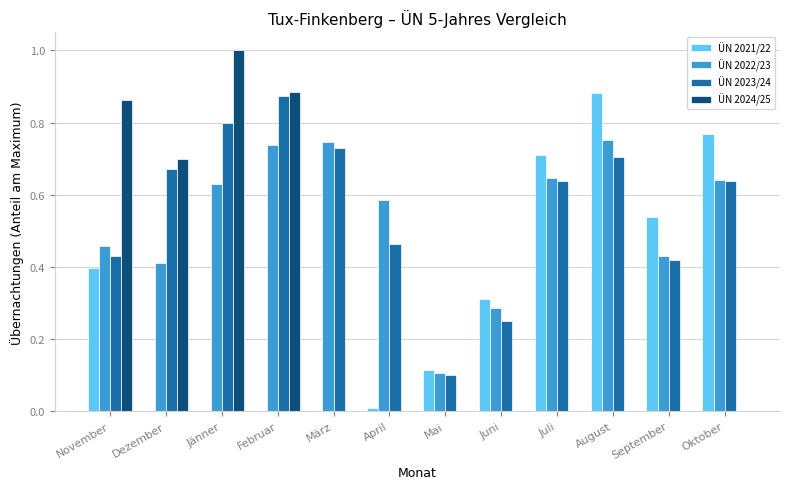

What is the sum of all ÜN 2023/24 values?

6.7